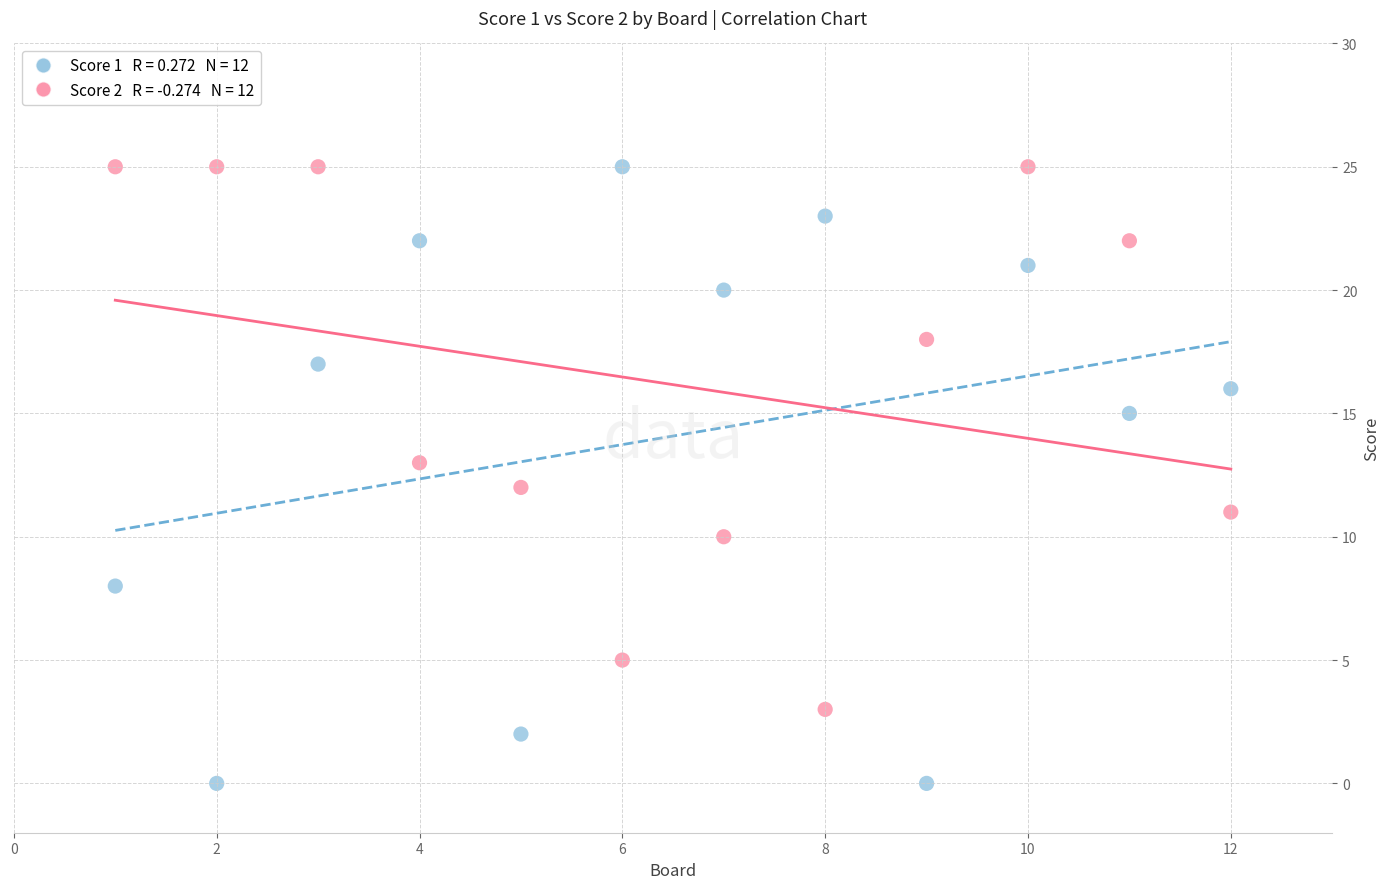

Across all data points, what is the range of X values (max minus min)?

11